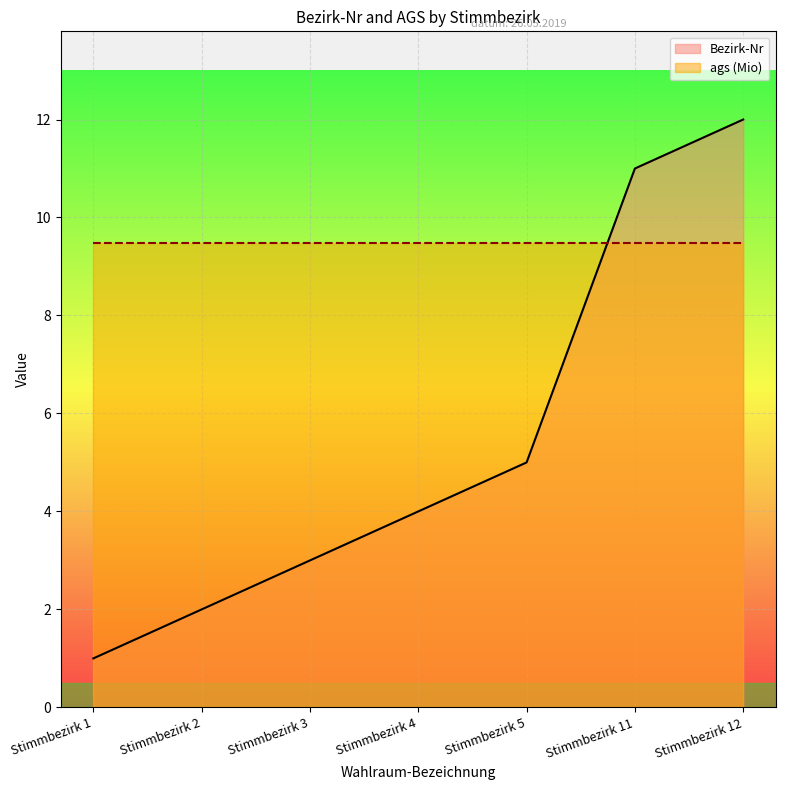

What is the smallest value displayed?

1.0